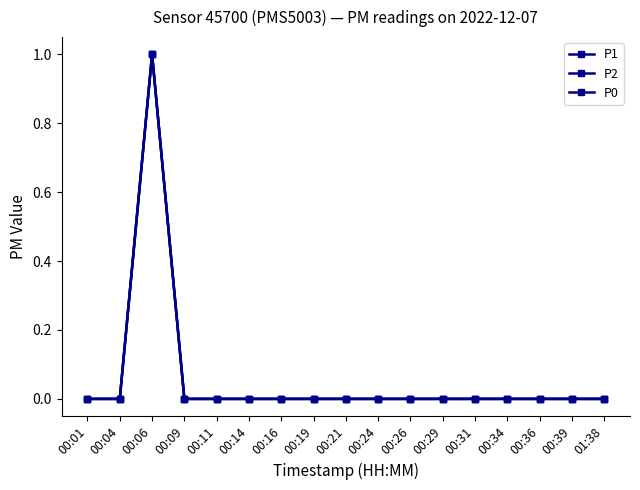

Is the value of P0 at 00:29 greater than the value of P1 at 00:24?

No